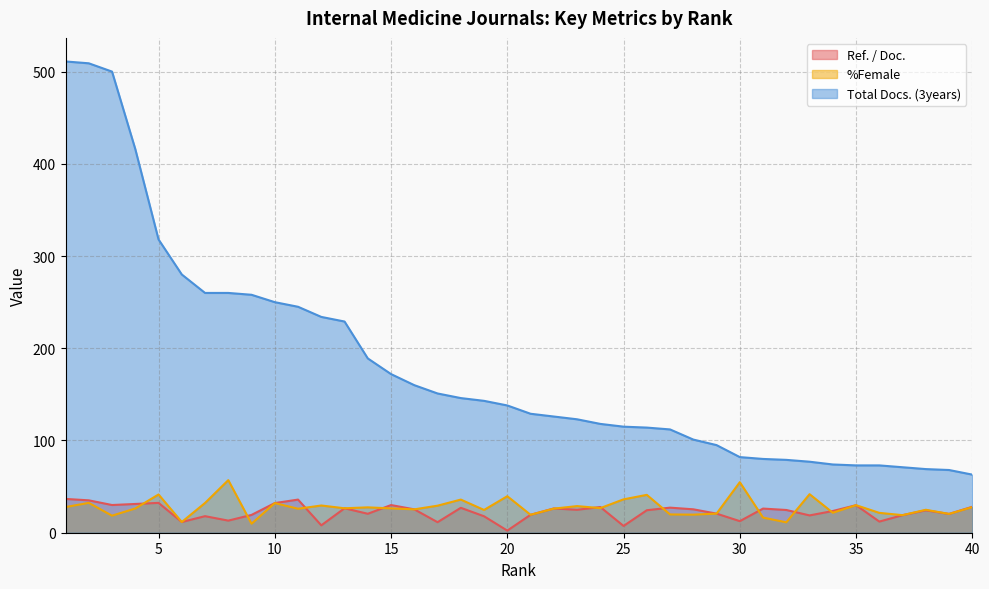

Count the number of categories in the chart.

40